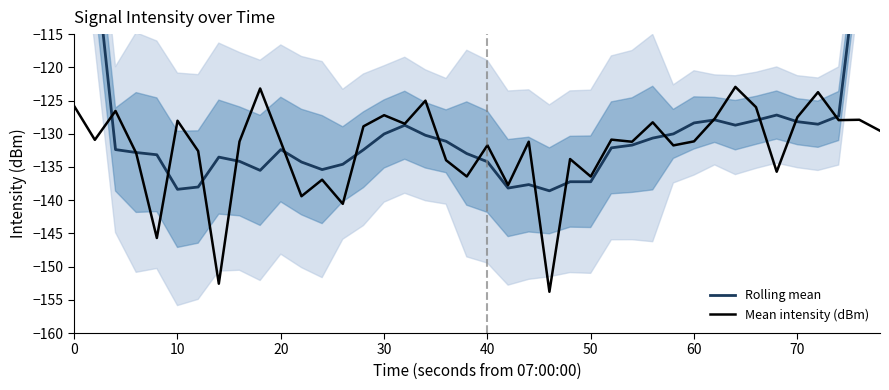

Which series has the widest spread of values?

Rolling mean